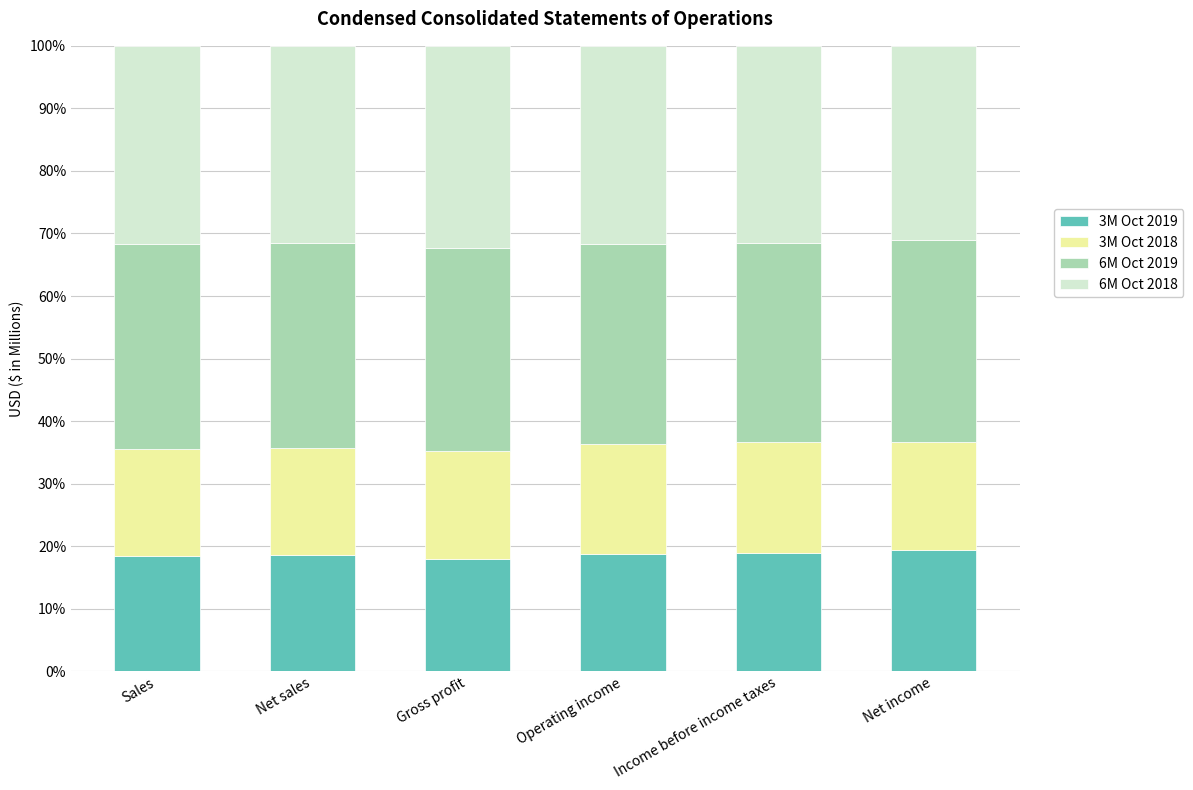

Is it true that 3M Oct 2019 equals 18.6 at Net sales?

True